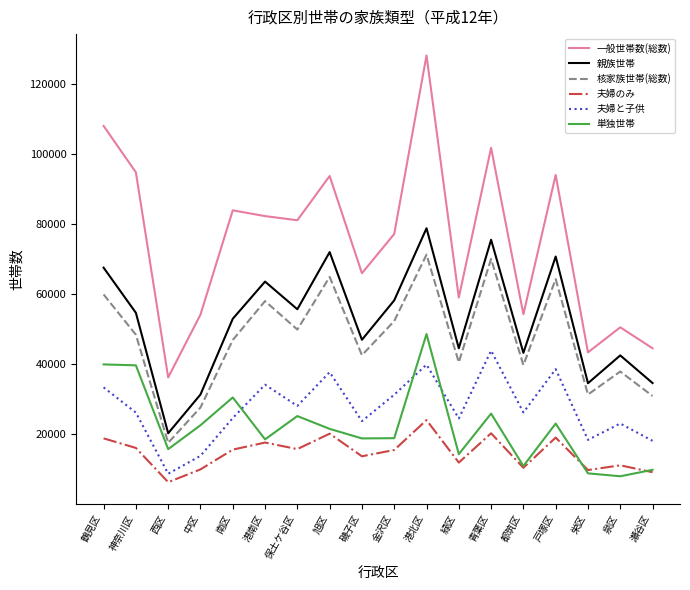

Is it true that 親族世帯 equals 54639 at 神奈川区?

True